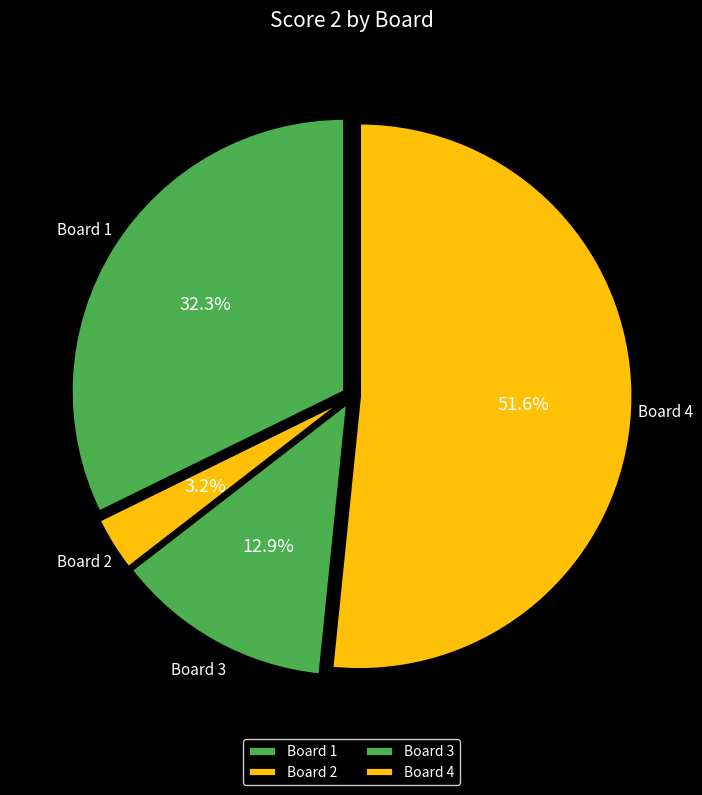

To the nearest percent, what percentage of the pie is Board 4?

52%